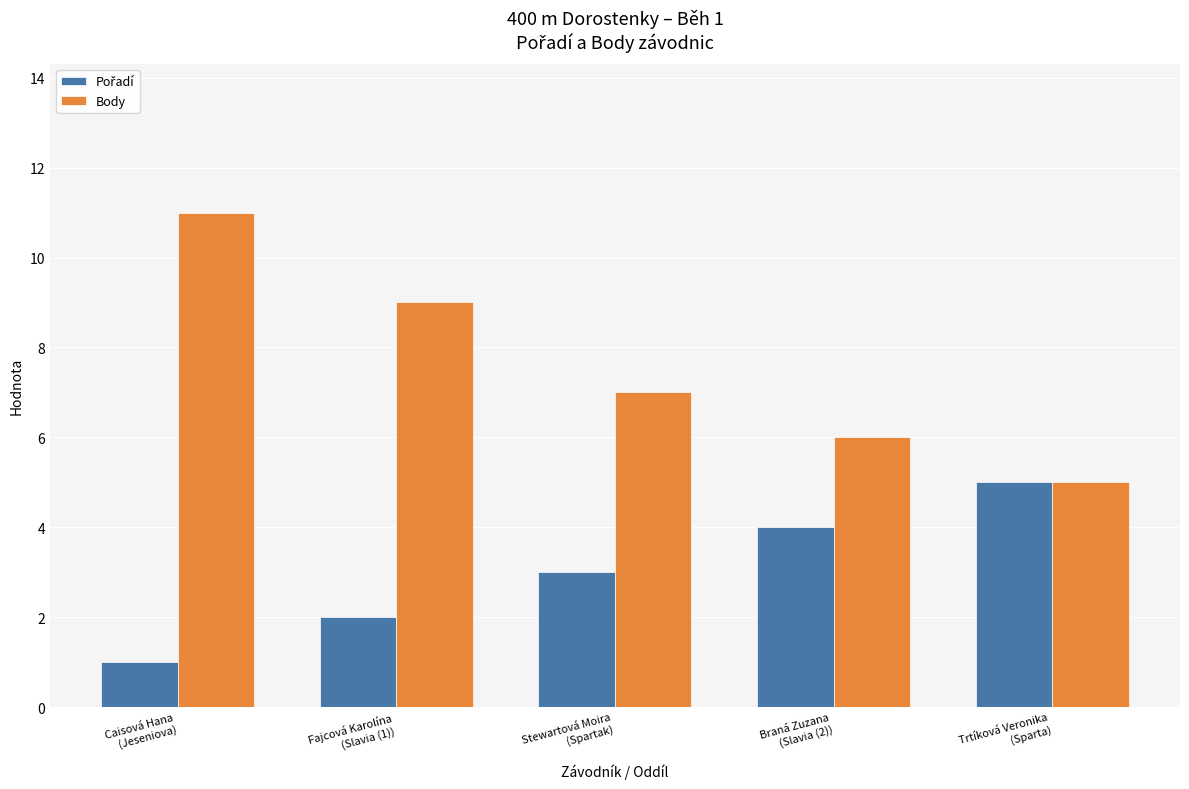

Which series has the widest spread of values?

Body